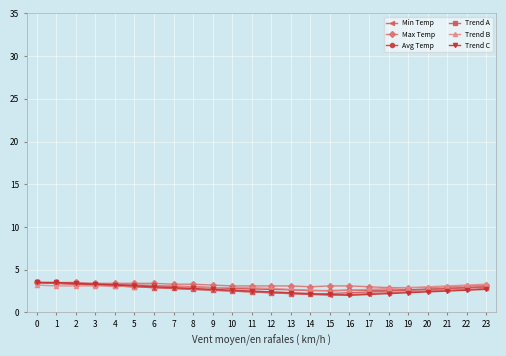

What is the sum of all Min Temp values?

63.6